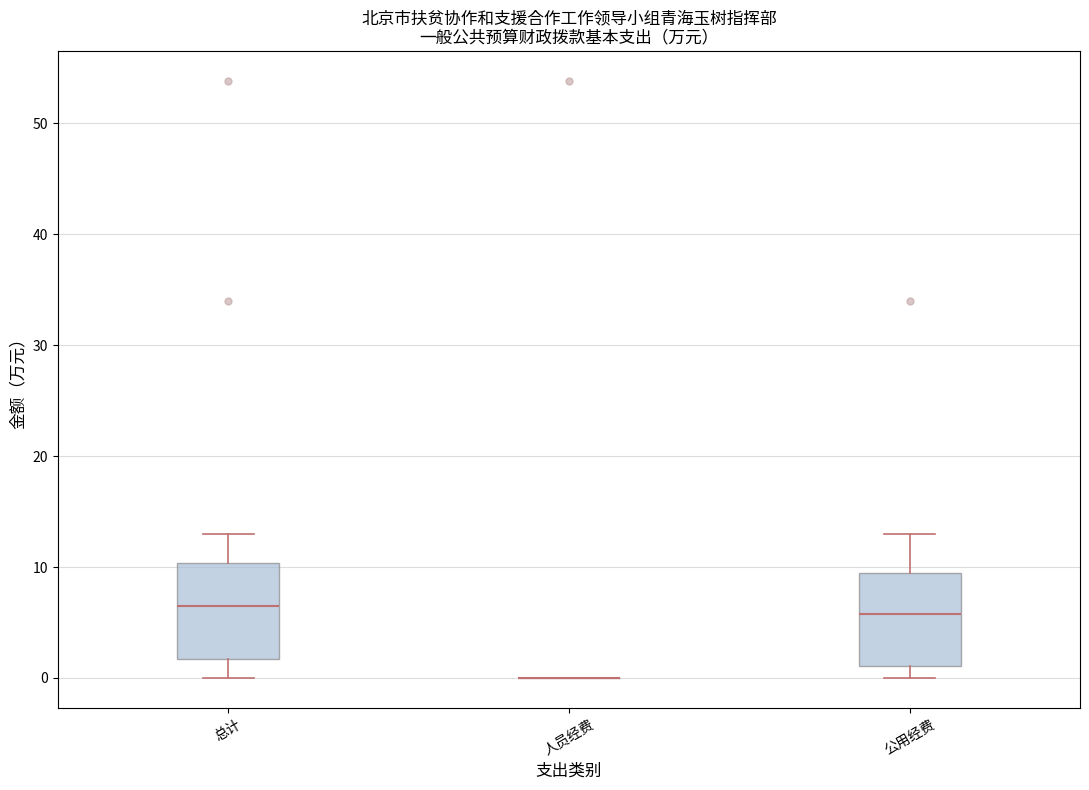

Reading left to right, transcribe this box plot: for each box, give where its median line is, the range the box spans, and where its two whiskers end, as read against the y-axis. The values are not printed on the chart, so give them approximately, as read against the axis.

总计: median 7, box 2 to 10, whiskers 0 to 13
人员经费: box collapsed to a line at 0, whiskers 0 to 0
公用经费: median 6, box 1 to 10, whiskers 0 to 13